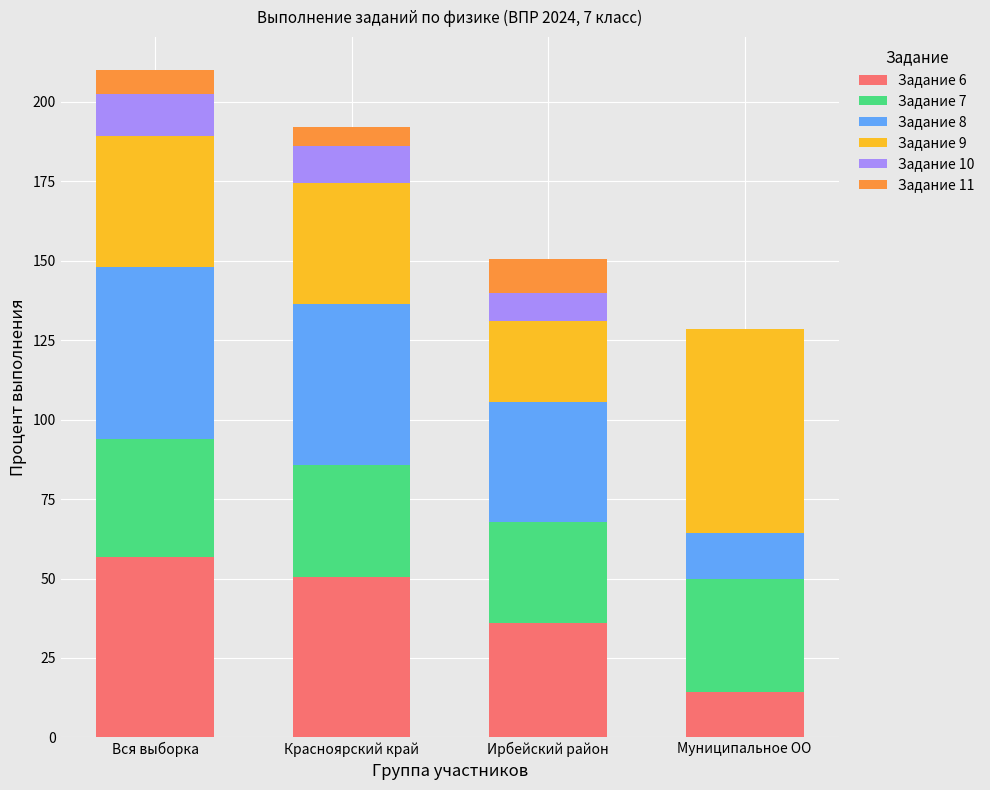

What is the sum of all Задание 6 values?

157.3